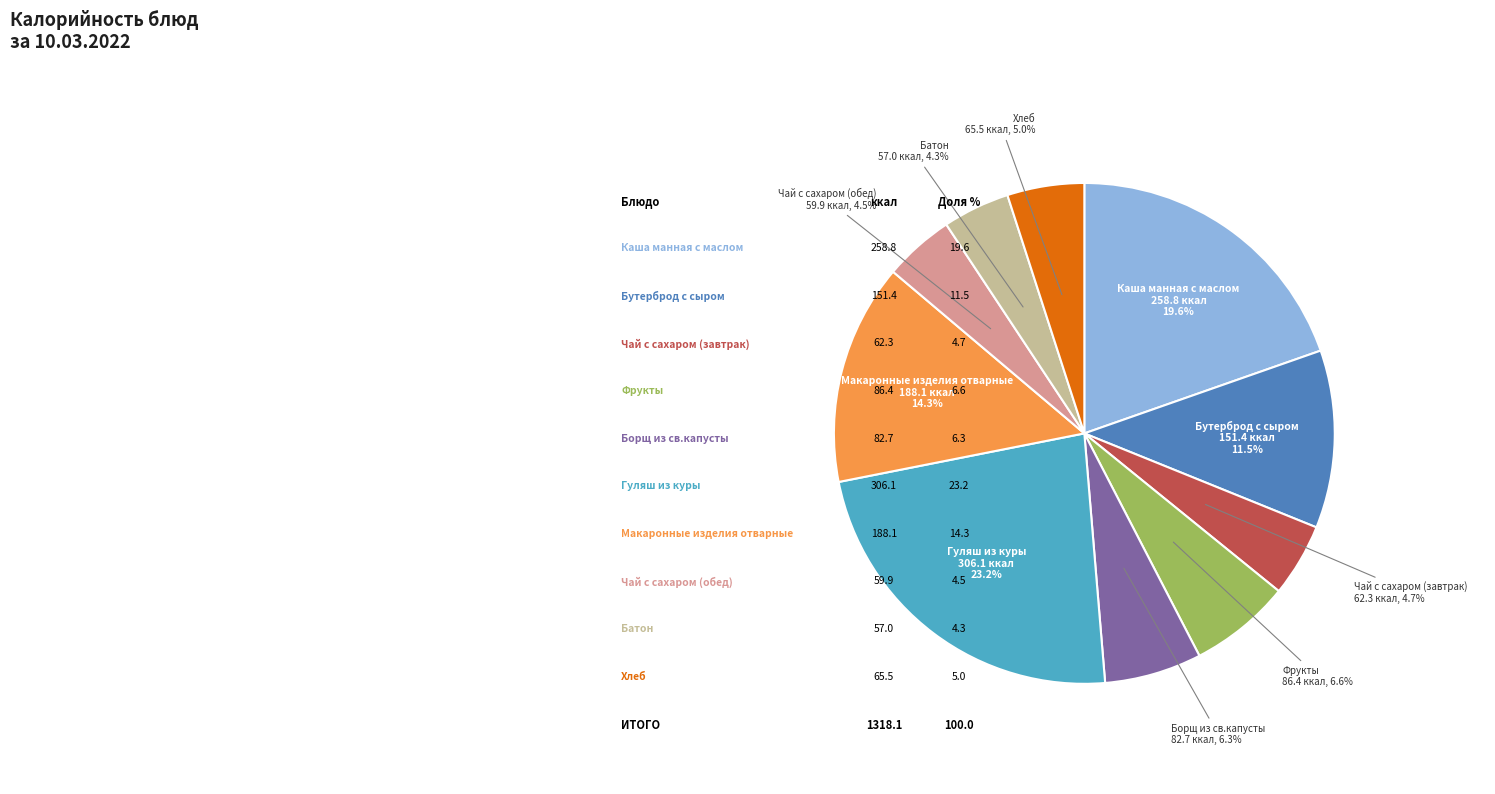

Does any single category account for the majority?

No